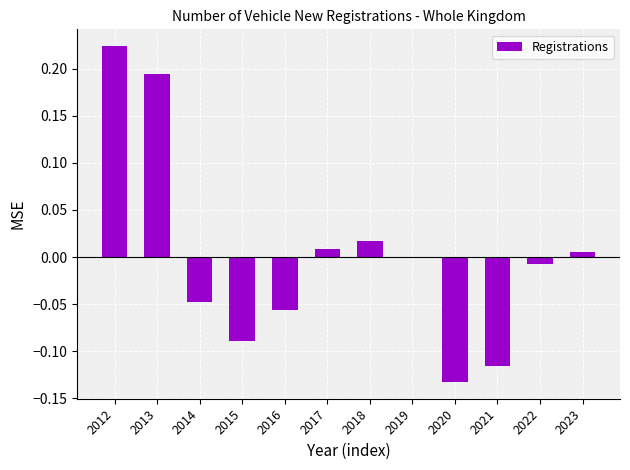

At which label is the value closest to 0?

2019